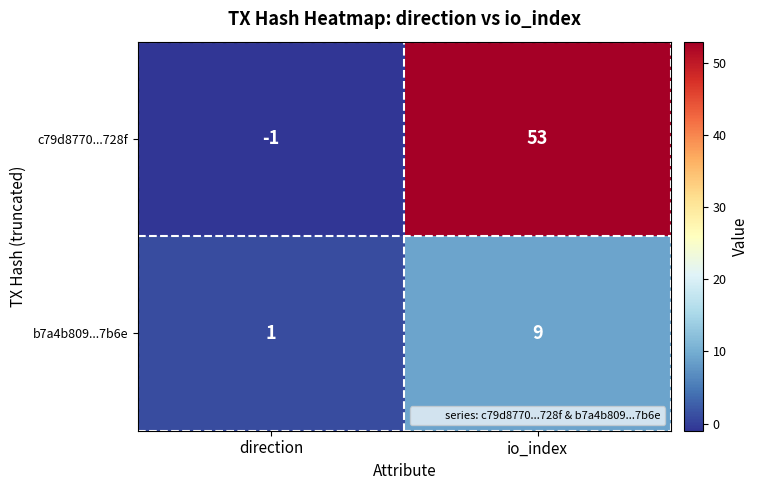

Reading left to right, what are all the values shown in this chart?

c79d8770...728f: -1	53
b7a4b809...7b6e: 1	9